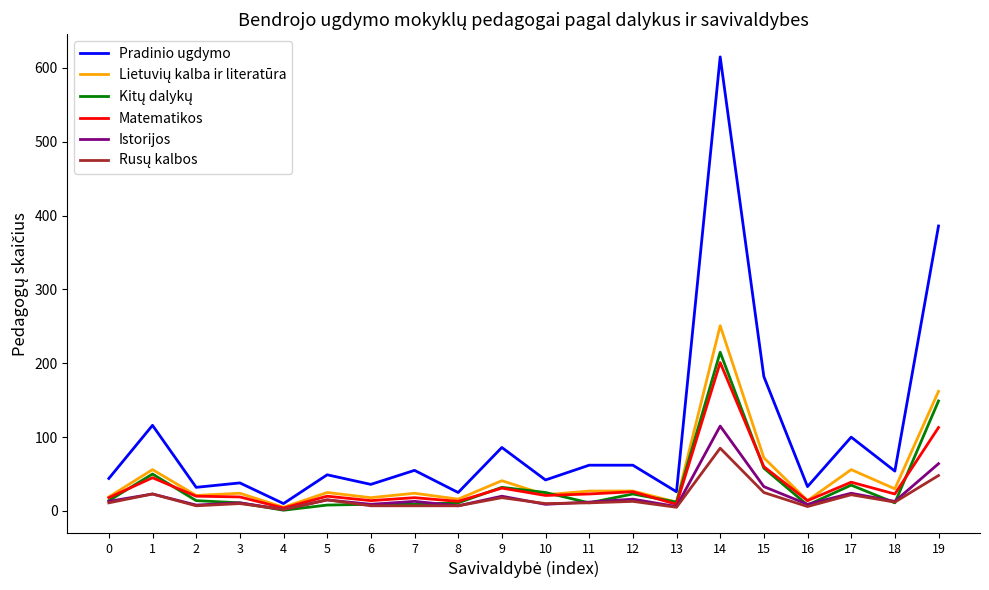

What is the difference between the highest and lowest values at 11?

51